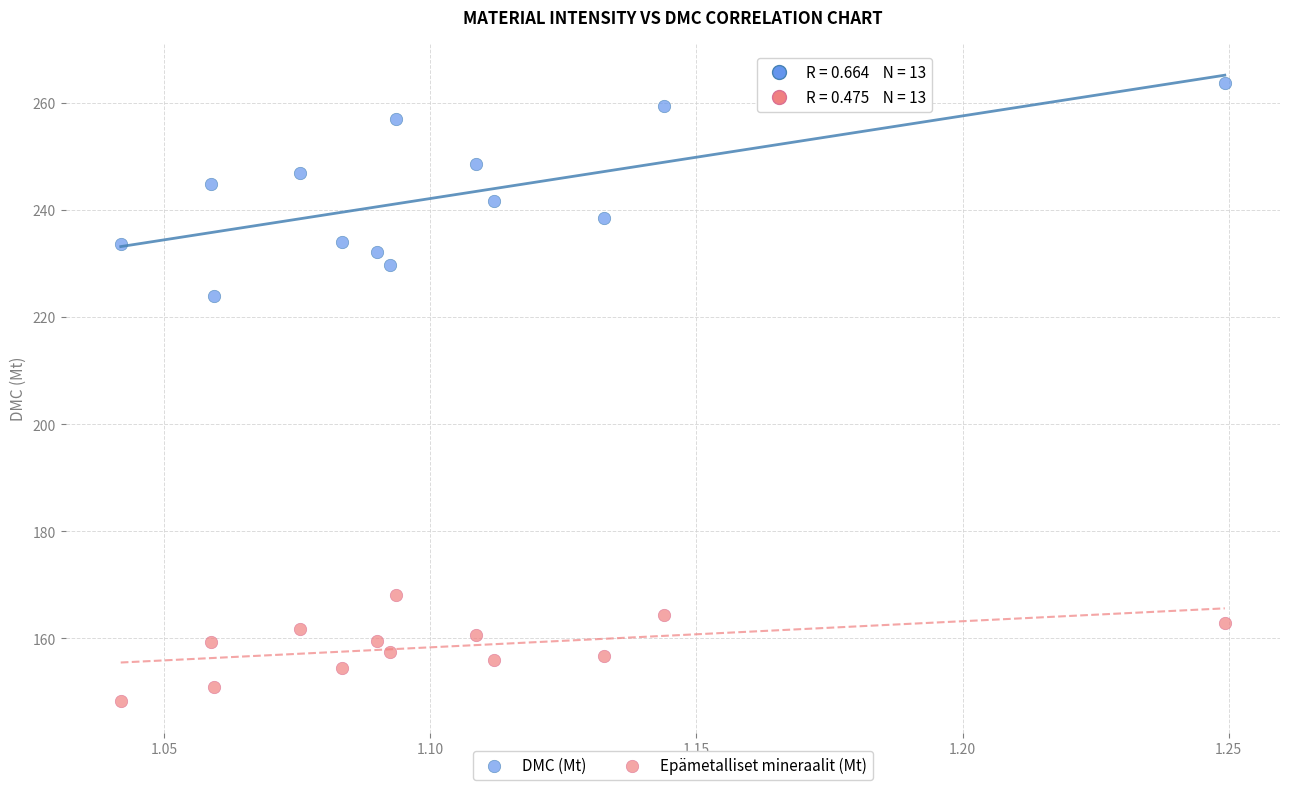

Which series contains the lowest Y value?

Epämetalliset mineraalit (Mt)